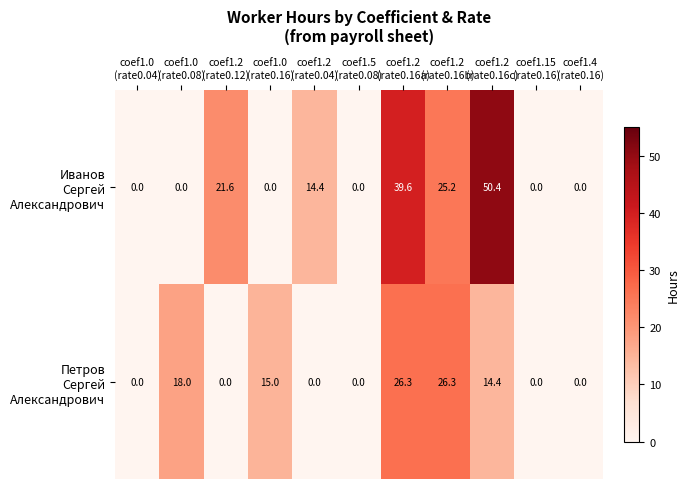

At how many categories does at least one series exceed 2?

7